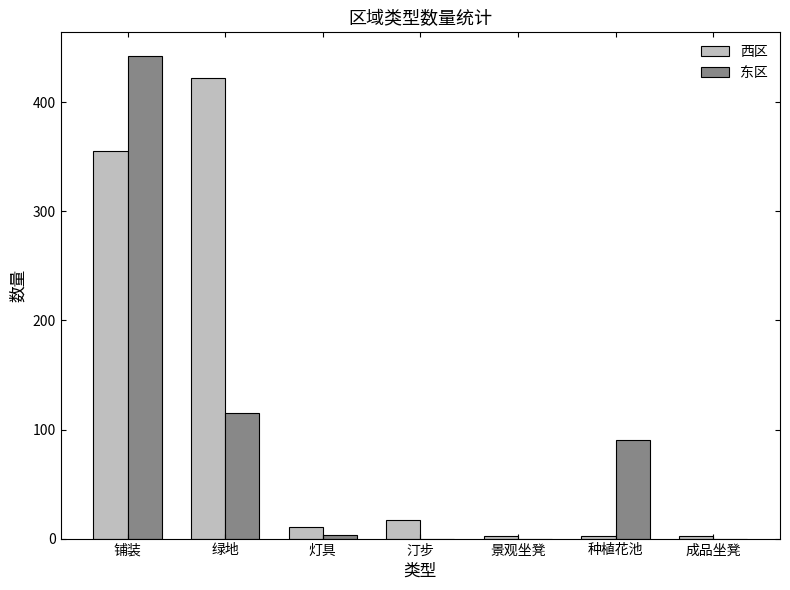

Between 绿地 and 景观坐凳, which series saw the biggest shift?

西区